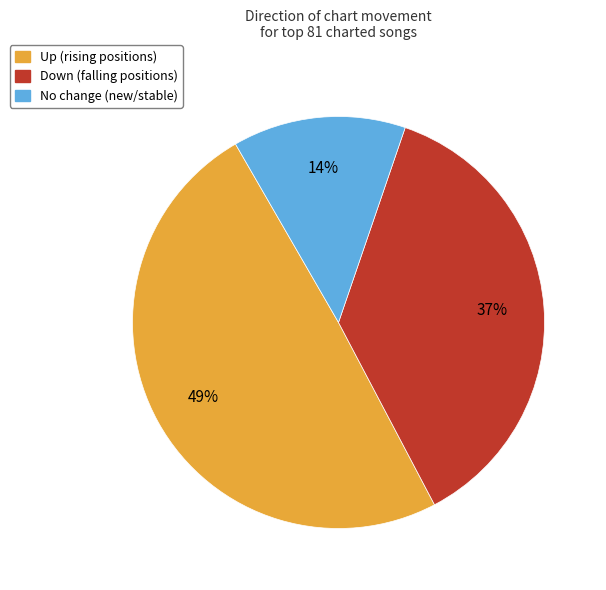

To the nearest percent, what is the average slice percentage?

33%